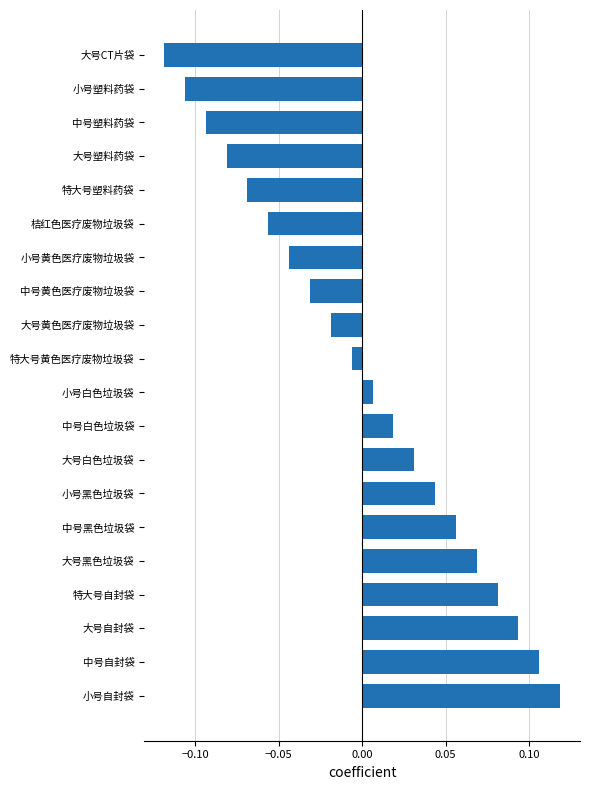

What is the label of the 13th bar from the bottom?

中号黄色医疗废物垃圾袋